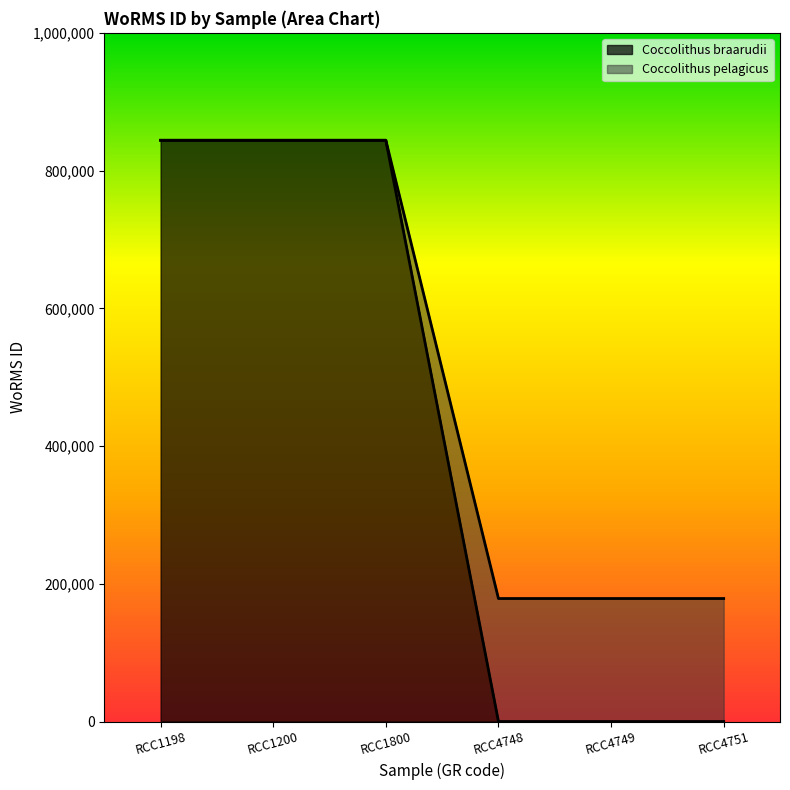

What is the highest value of the Coccolithus braarudii series?

843999